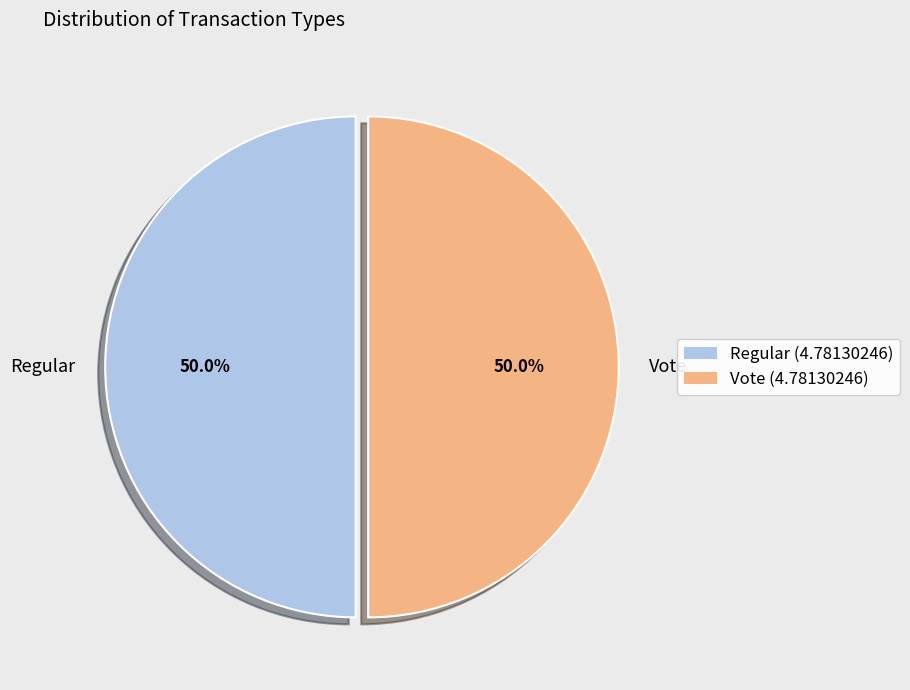

Do Vote and Regular together represent more than half of the pie?

Yes